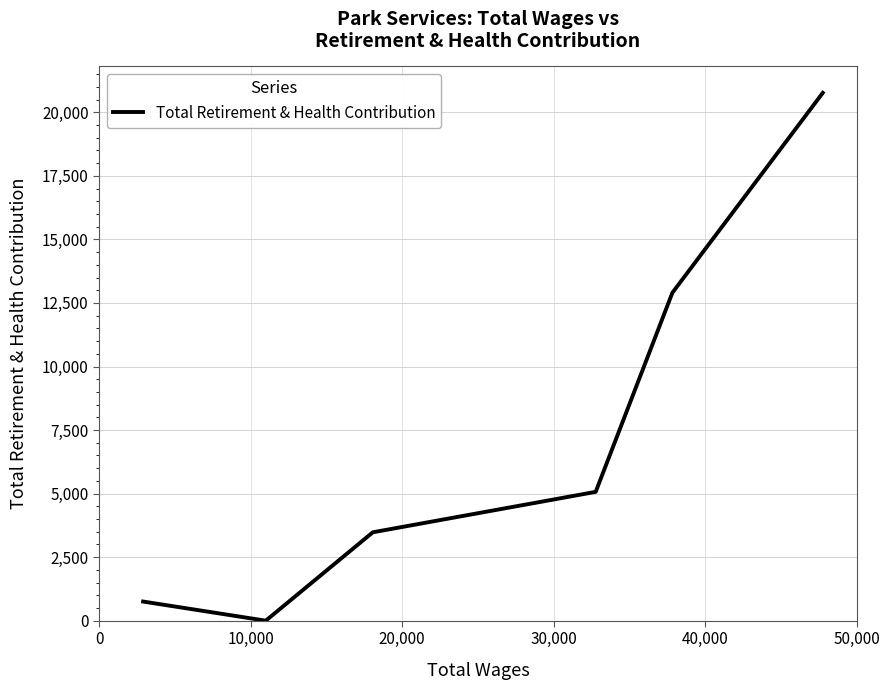

What is the difference between the maximum and second lowest values?

20013